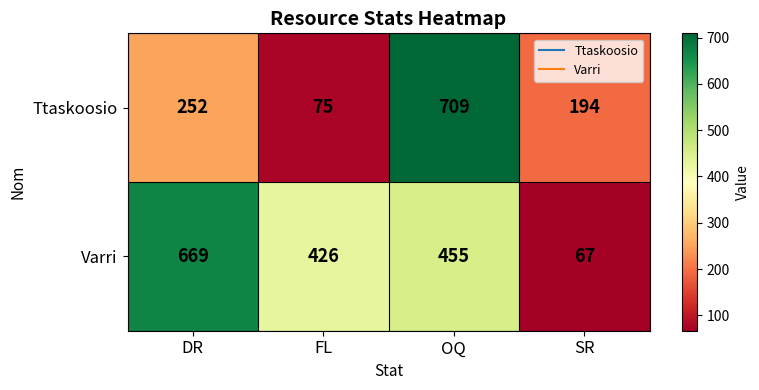

Where is Varri nearest to the value 368?

FL